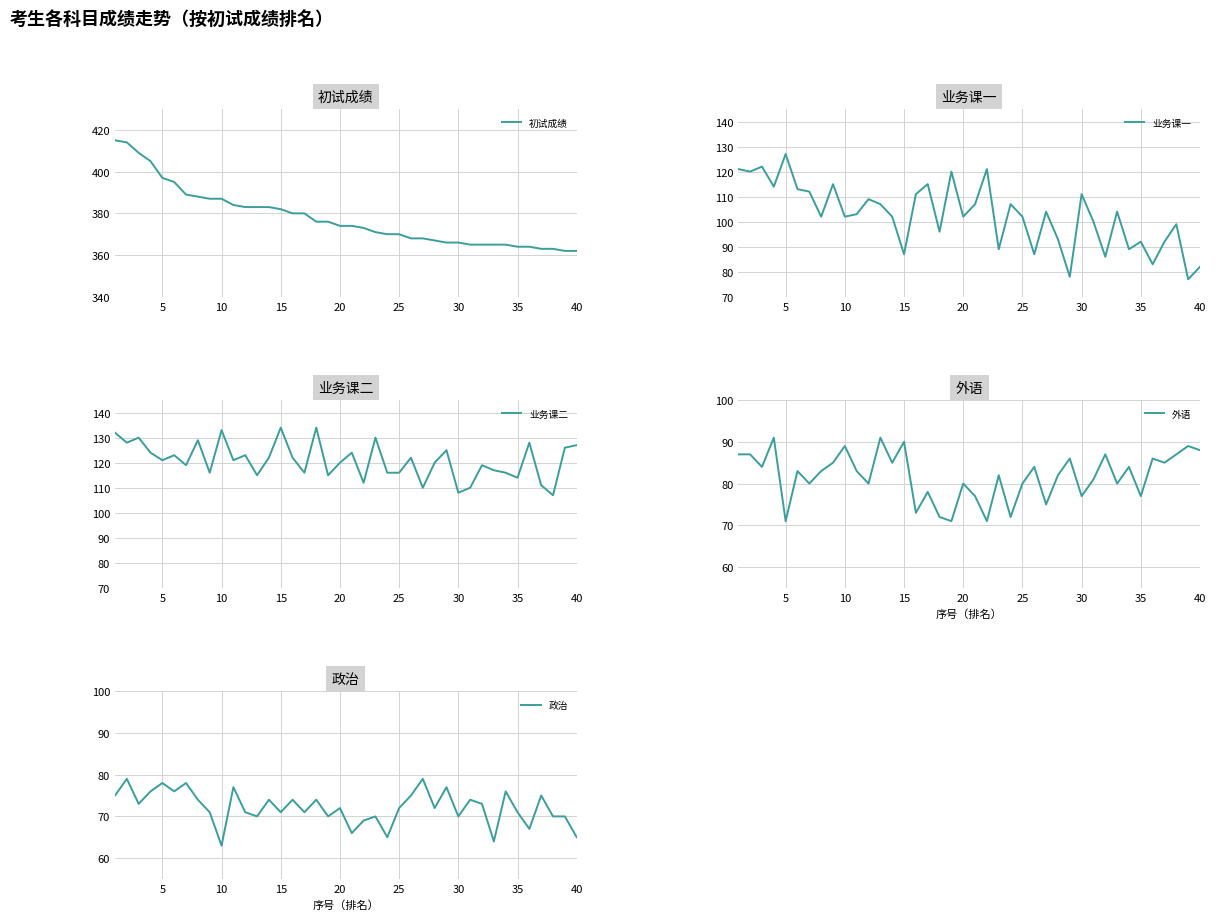

How many intersections are there between 业务课二 and 业务课一?

8